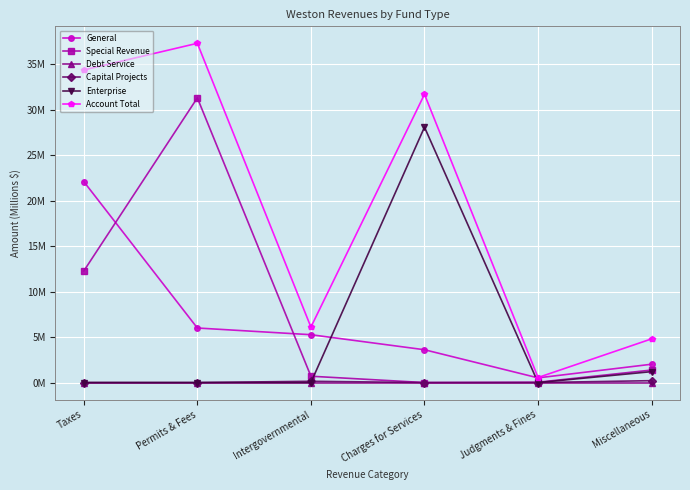

What is the sum of the General values at Miscellaneous and Judgments & Fines?

2.5